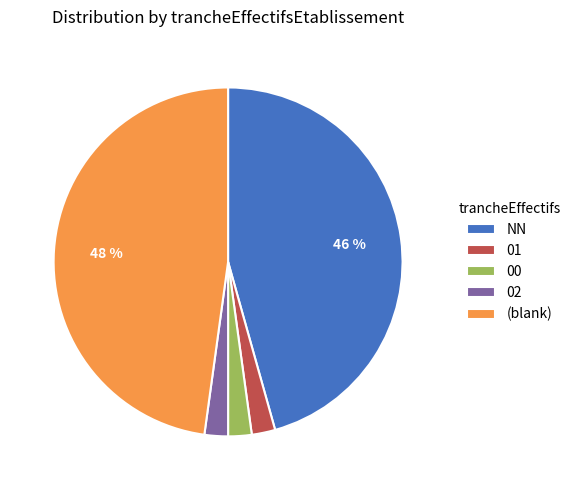

How many slices are in this pie chart?

5